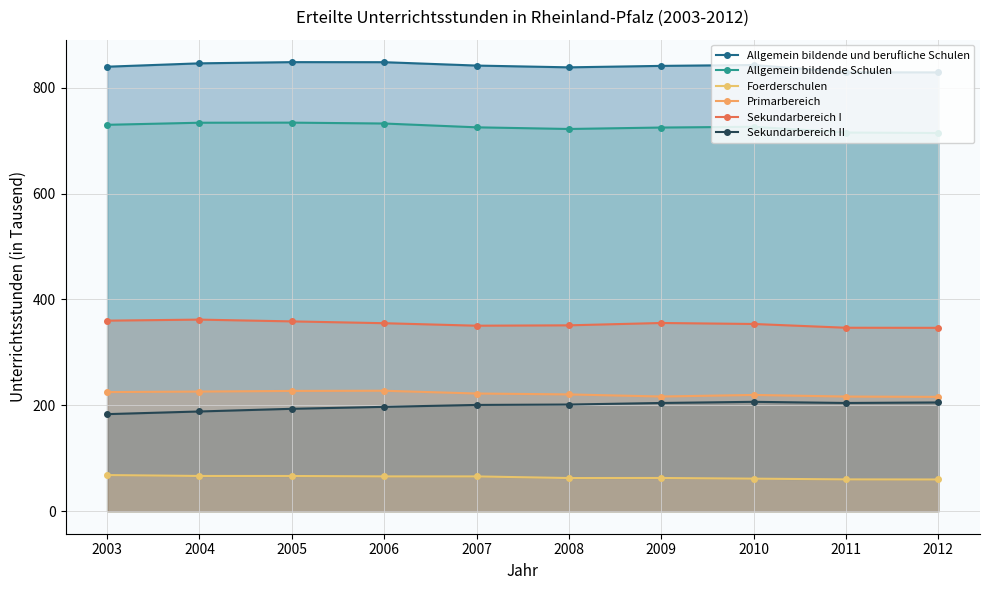

What is the maximum value shown in the chart?

848.2